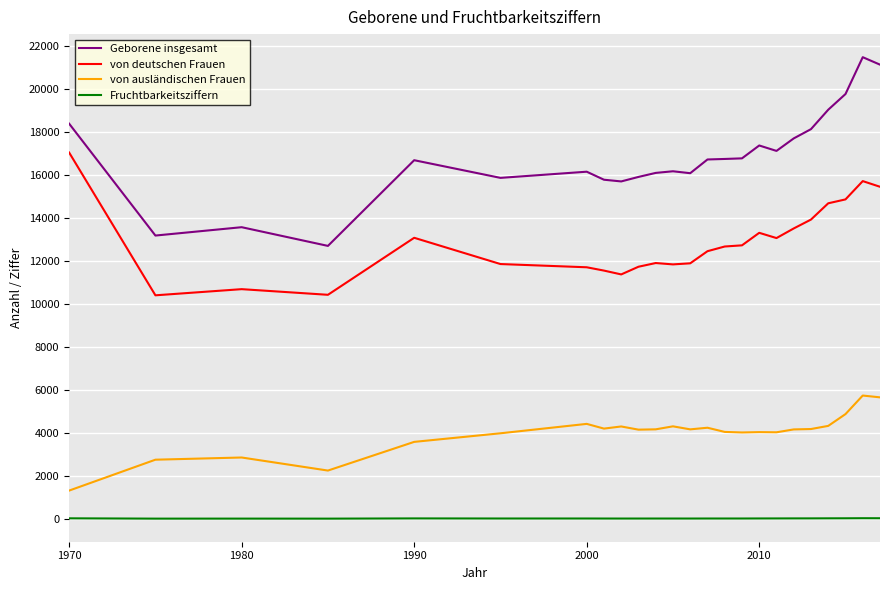

What is the lowest value of the Geborene insgesamt series?

12711.0